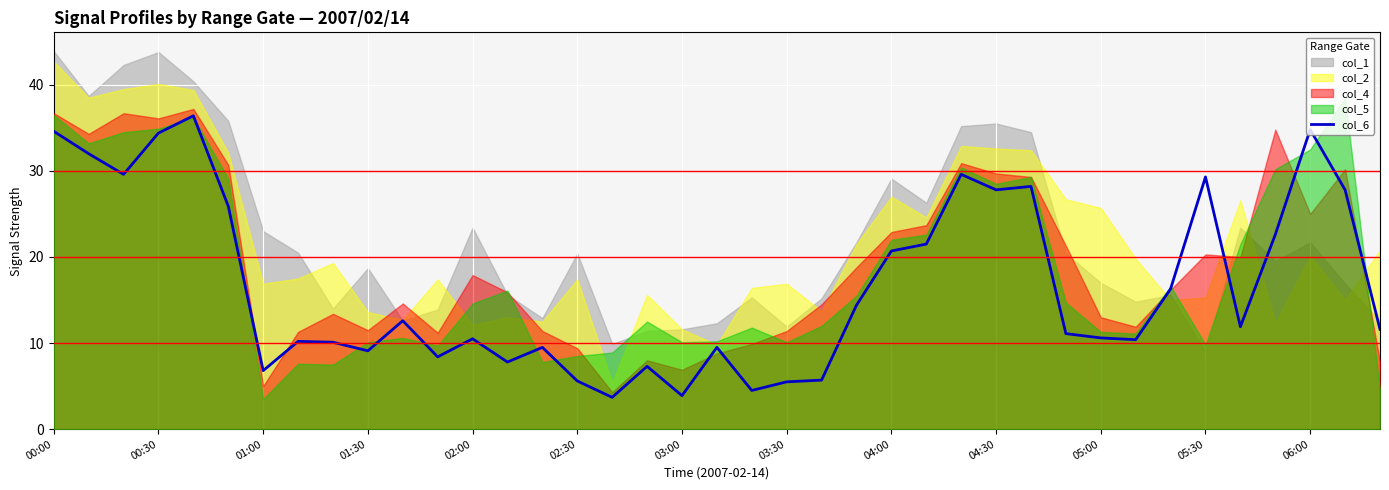

At which label does the data first exceed 11?

00:00